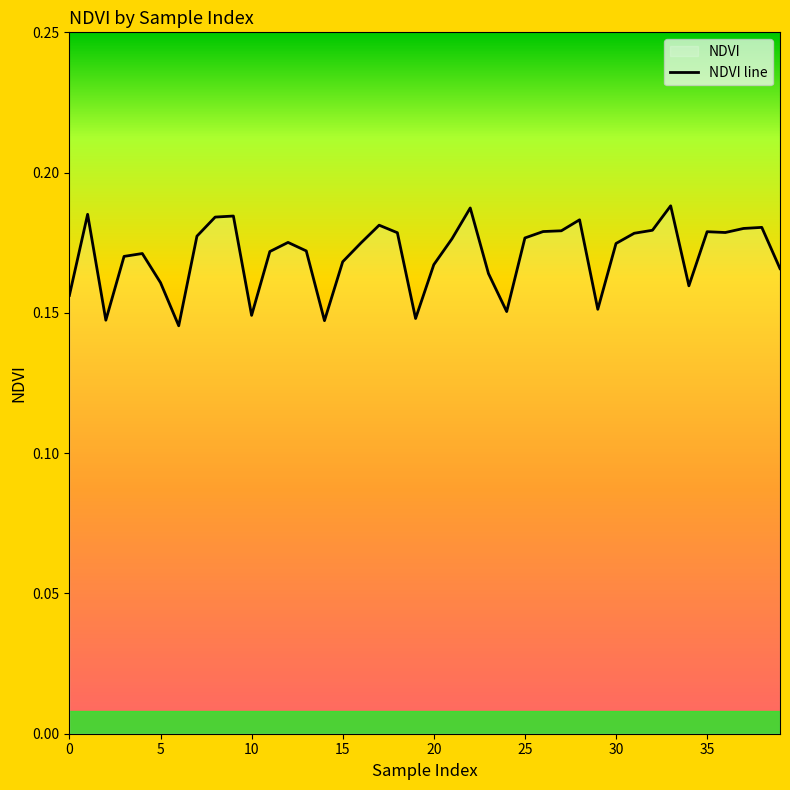

True or false: the data shows 0.3 at 35.

False